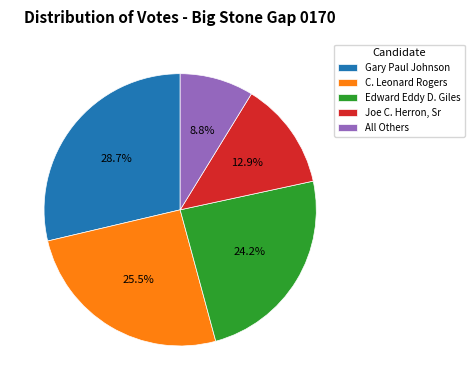

What is the ratio of the value at C. Leonard Rogers to the value at Joe C. Herron, Sr?

2.0